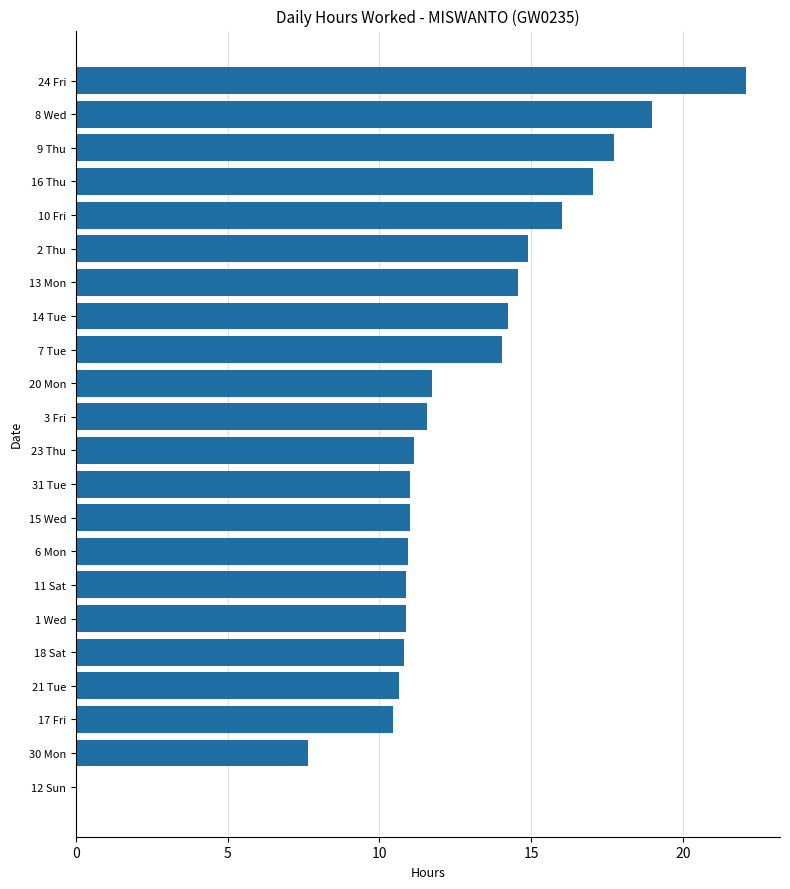

Which category has the highest value across all series?

24 Fri